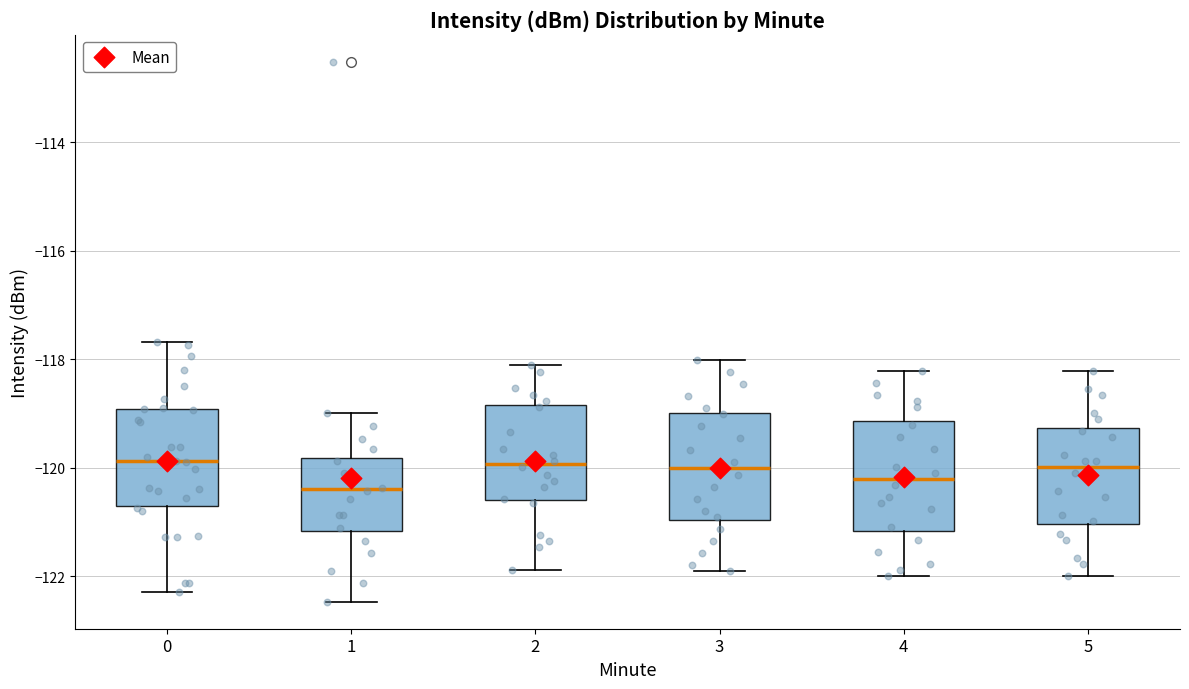

Reading left to right, read every box against the y-axis: the position of its median line, the range the box covers, and the ends of its whiskers. The values are not printed on the chart, so give them approximately, as read against the axis.

0: median -119.8, box -120.6 to -119.0, whiskers -122.2 to -117.6
1: median -120.4, box -121.2 to -119.8, whiskers -122.4 to -119.0
2: median -120.0, box -120.6 to -118.8, whiskers -121.8 to -118.0
3: median -120.0, box -121.0 to -119.0, whiskers -122.0 to -118.0
4: median -120.2, box -121.2 to -119.2, whiskers -122.0 to -118.2
5: median -120.0, box -121.0 to -119.2, whiskers -122.0 to -118.2